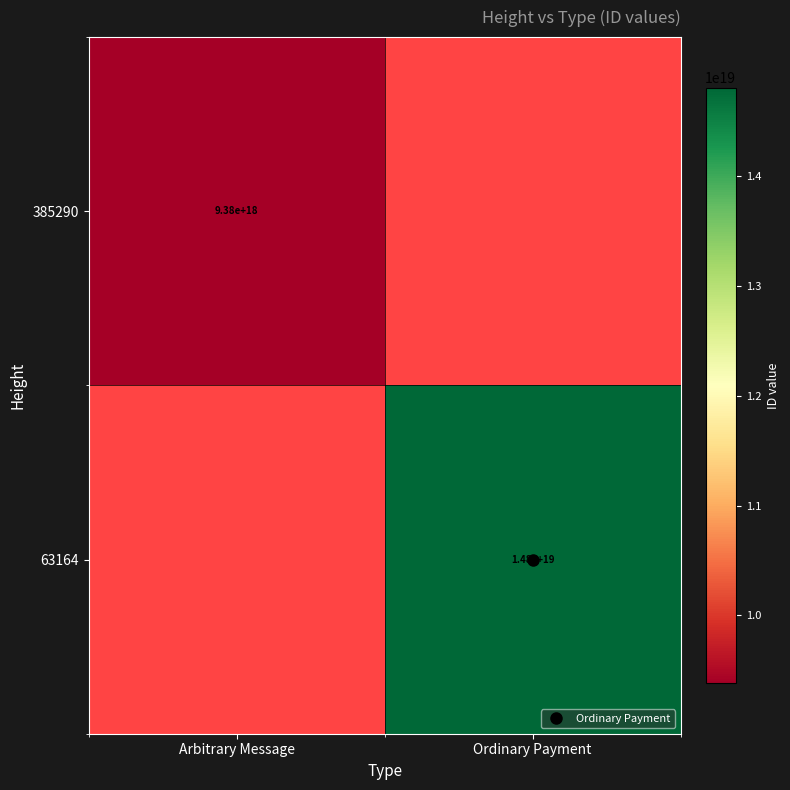

Rank the series at Ordinary Payment from highest to lowest value.

385290, 63164